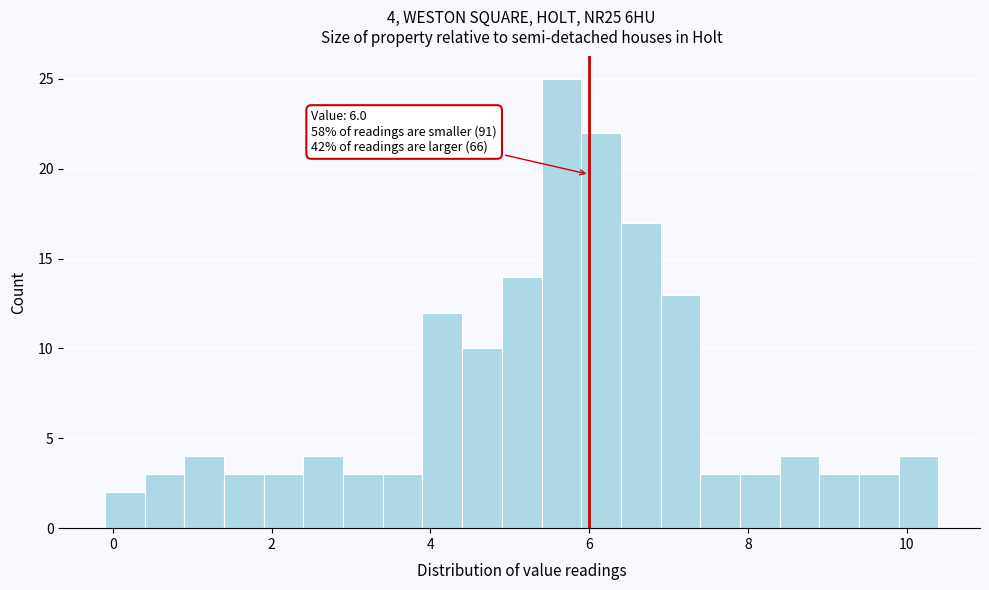

Around what value on the x-axis is the tallest bar? Give the approximate position of its centre, as read against the axis.

5.6